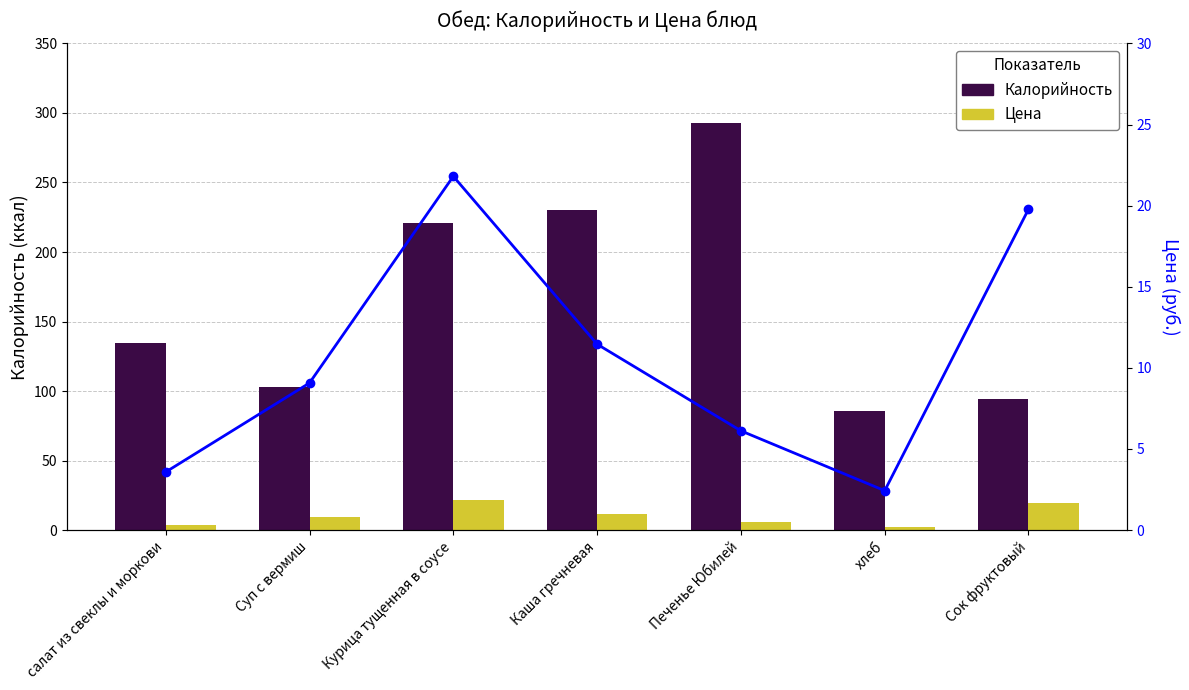

The value of Цена (линия) at Суп с вермиш is 9.1. True or false?

True